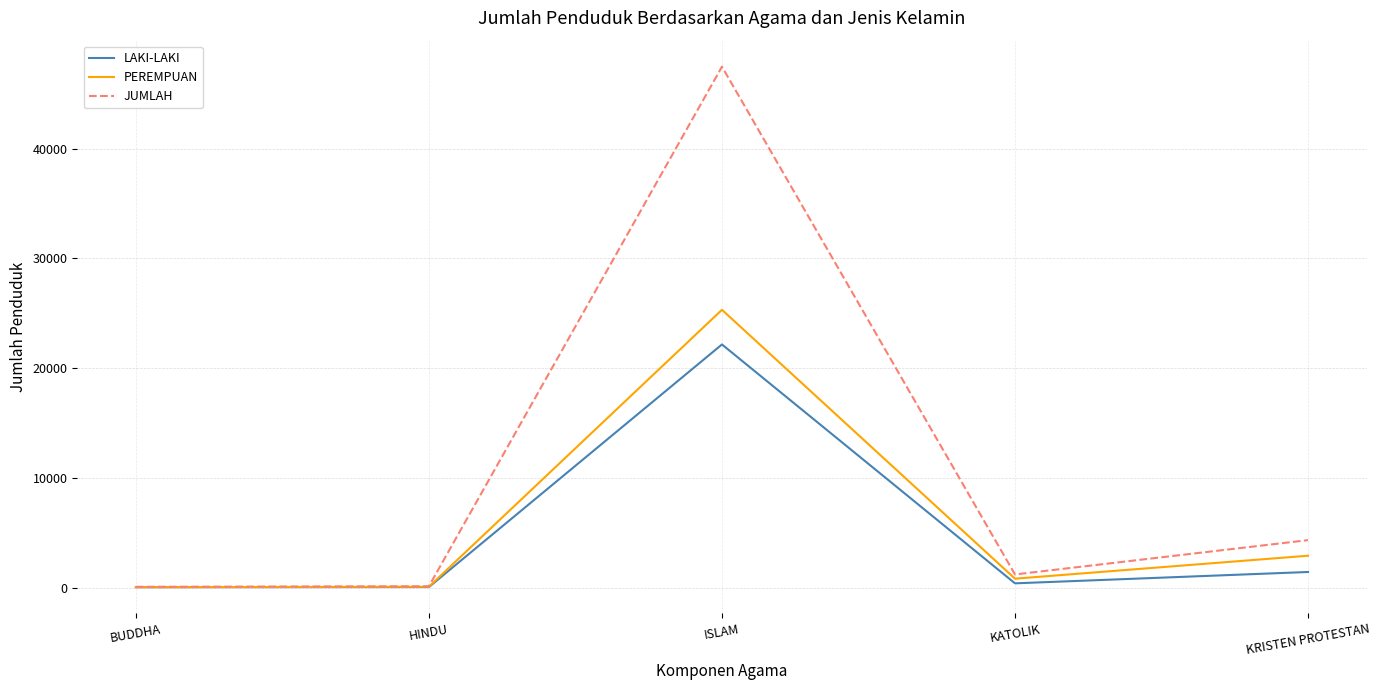

List the series in order of their overall mean, highest first.

JUMLAH, PEREMPUAN, LAKI-LAKI